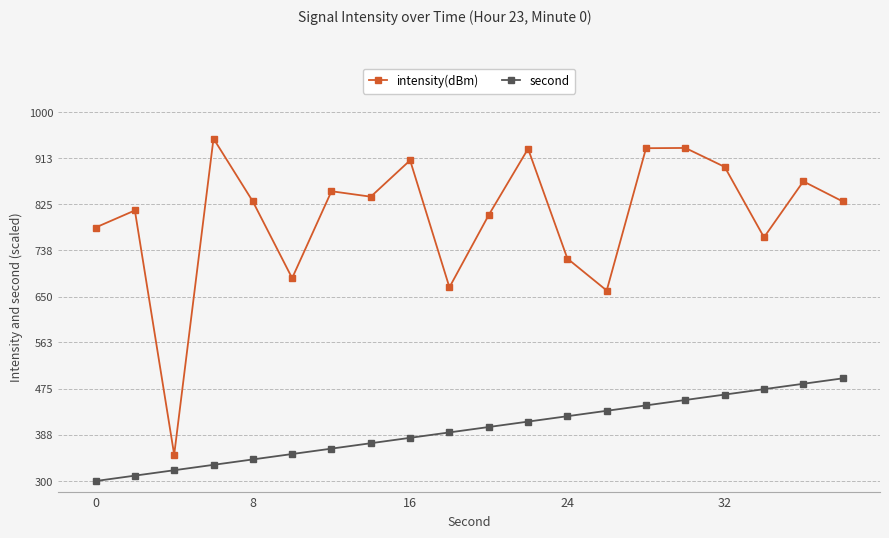

What is the value of the intensity(dBm) point at the 11th from the left?

805.0